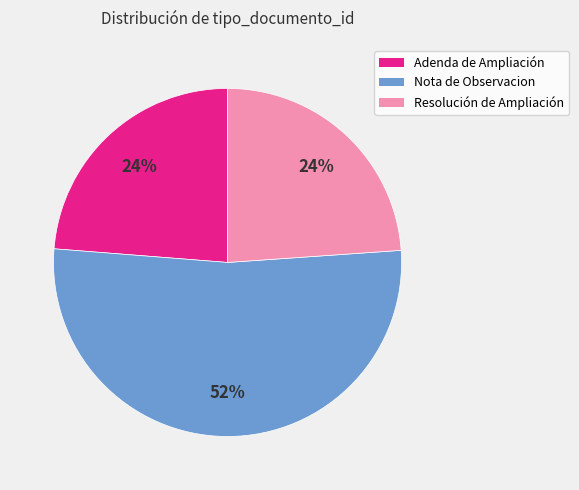

To the nearest percent, what is the combined percentage of Adenda de Ampliación and Resolución de Ampliación?

48%